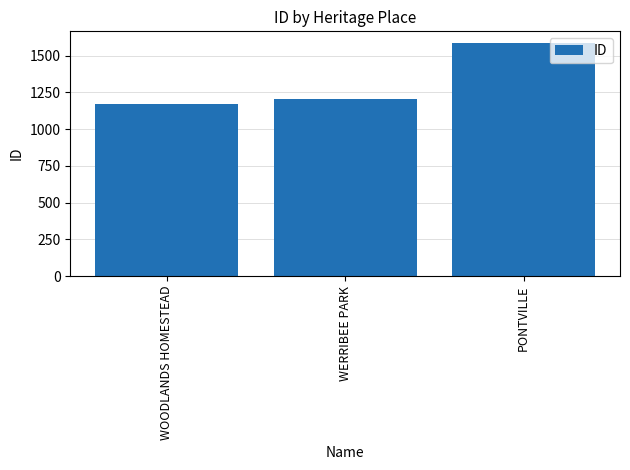

The value at WOODLANDS HOMESTEAD is 1585. True or false?

False